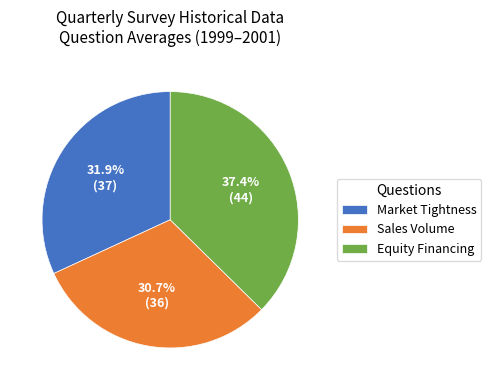

How many slices are in this pie chart?

3